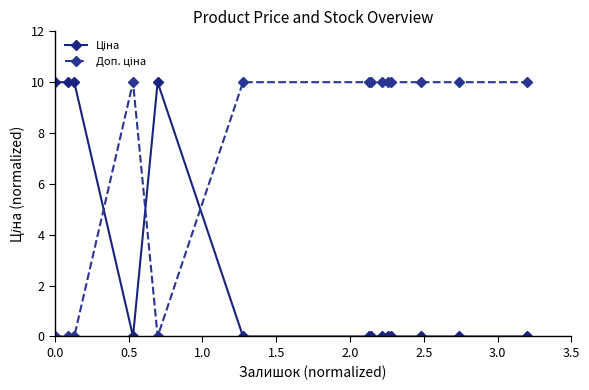

Is this an area chart (filled region under the line)?

No